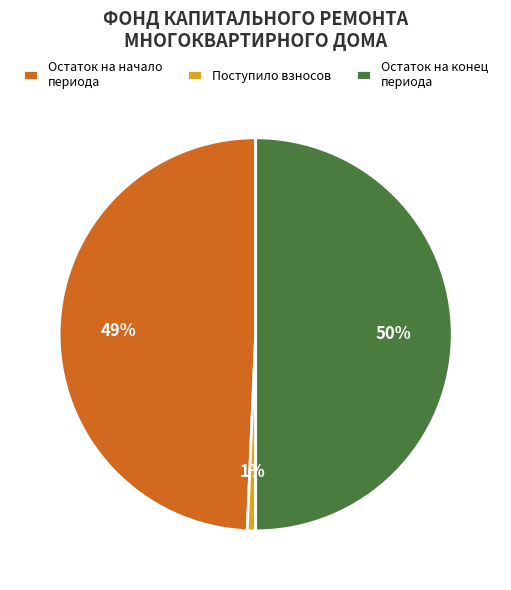

To the nearest percent, what is the difference between the largest and smallest slice percentages?

49%